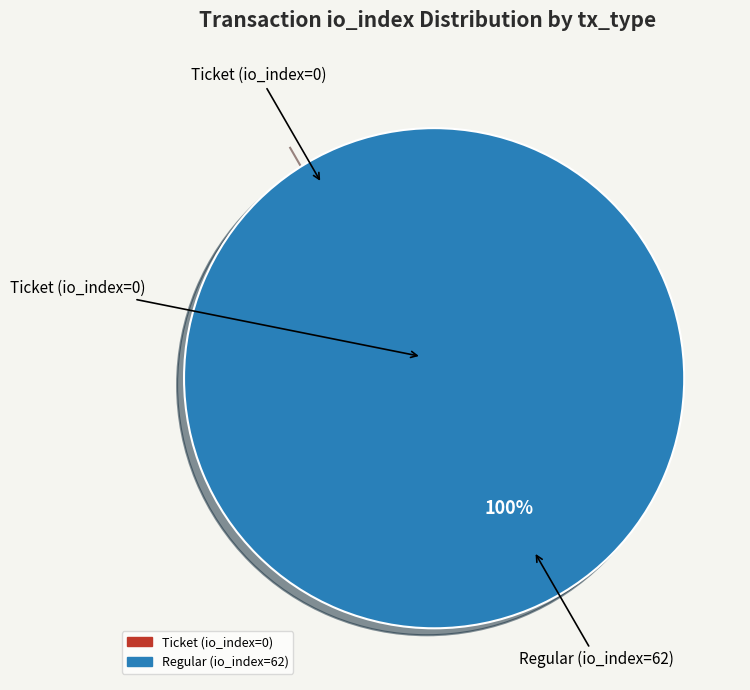

Which category has the biggest portion of the pie?

Regular (io_index=62)